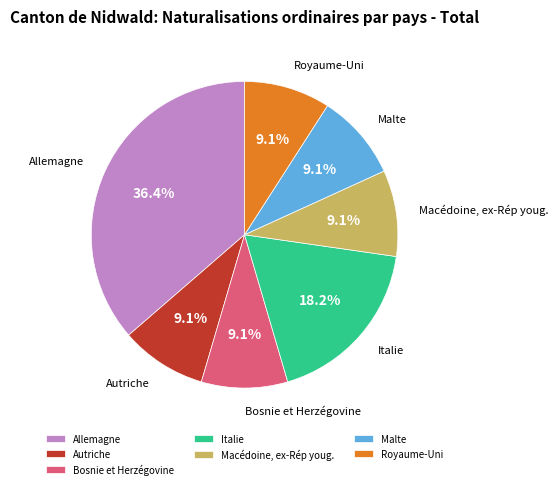

Is Macédoine, ex-Rép youg. the majority of the pie?

No